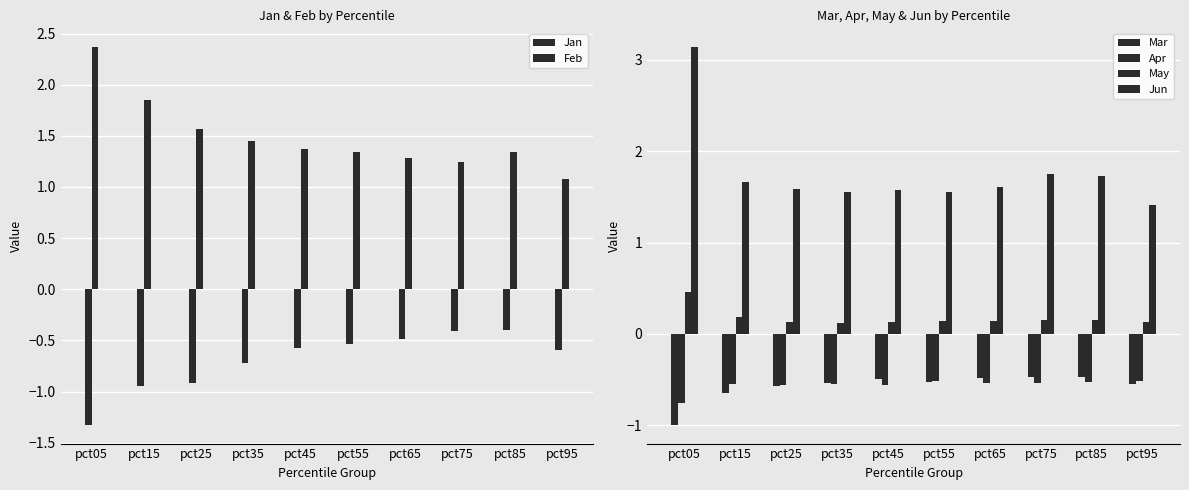

At which label is Feb closest to 1?

pct95